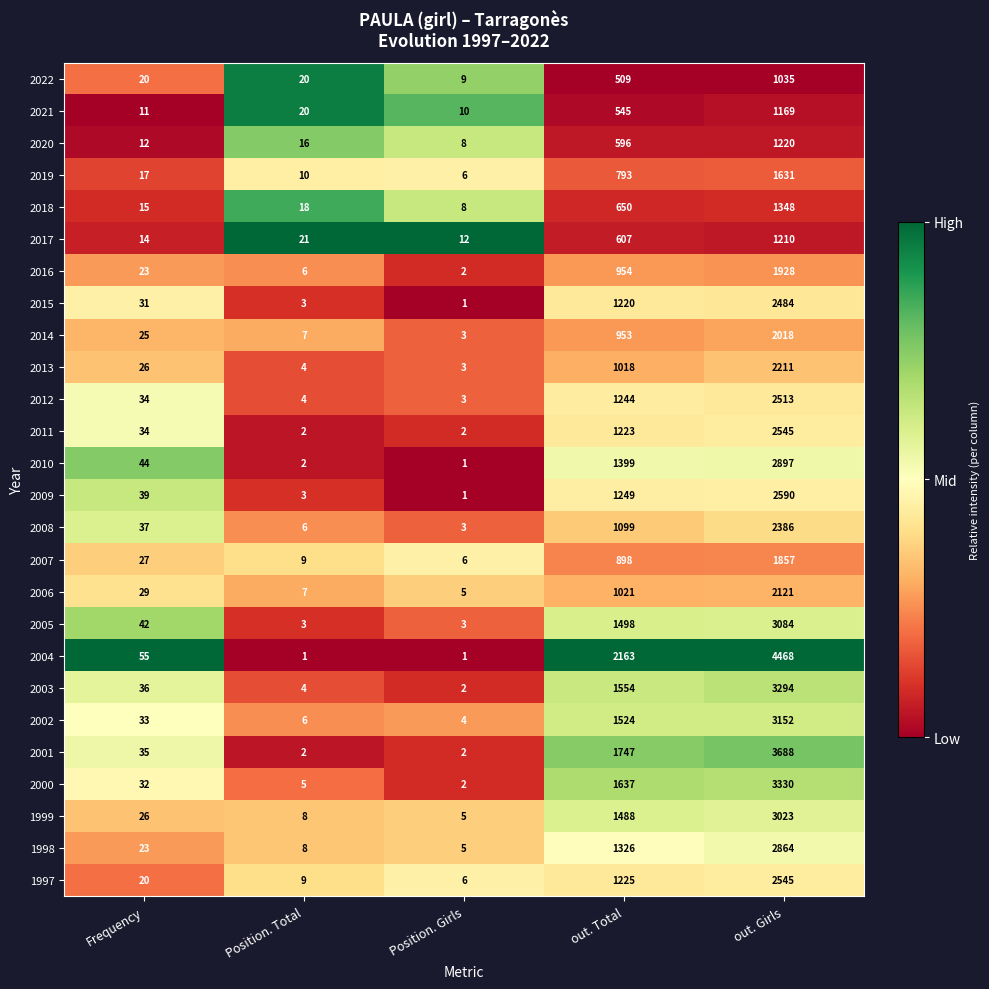

What is the sum of all 2013 values?

3262